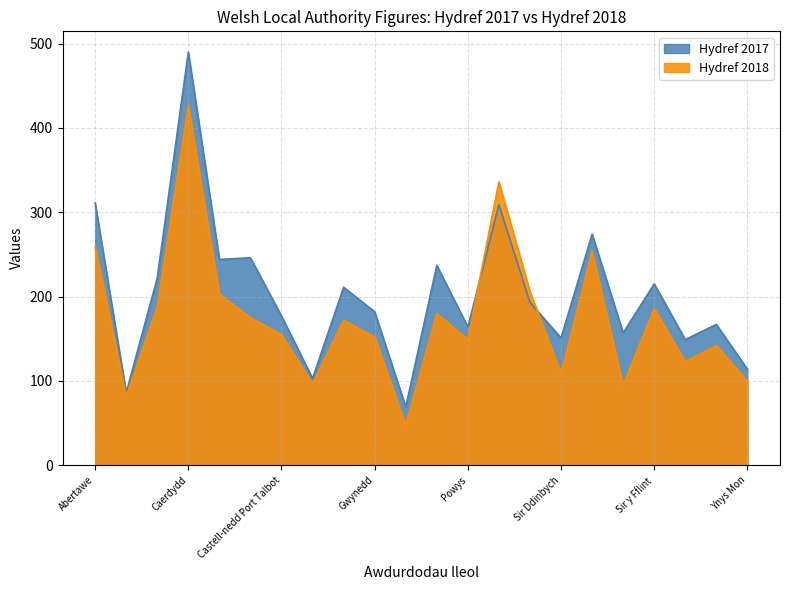

At how many categories does at least one series exceed 368?

1